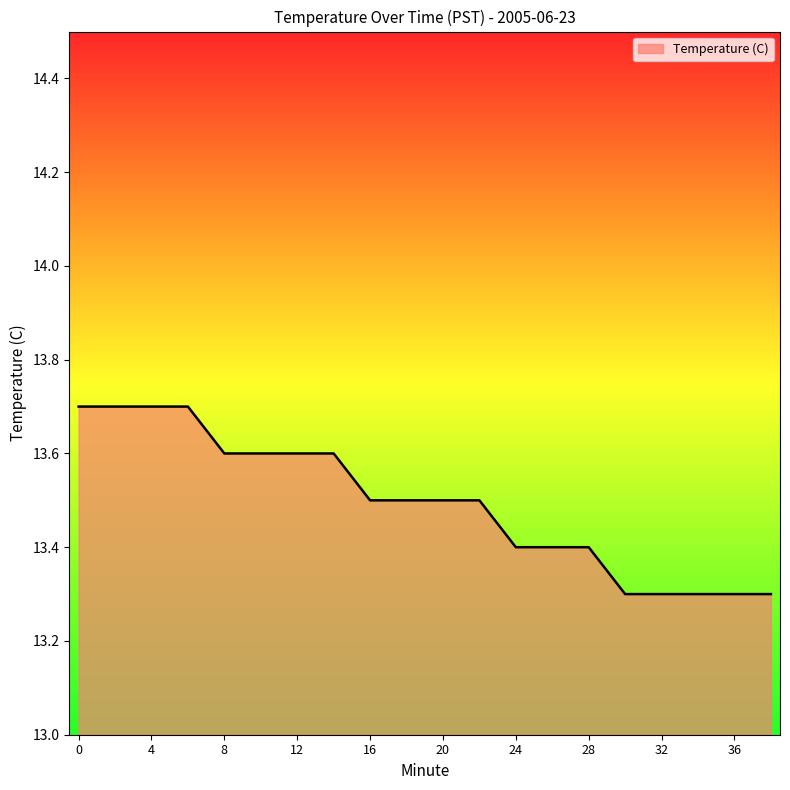

Does the chart display data point markers on the line(s)?

No